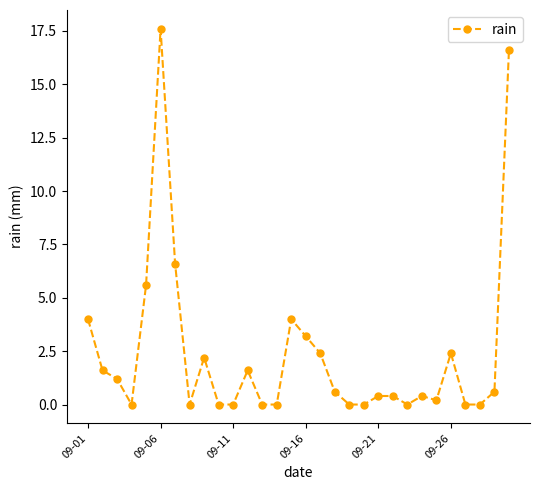

What is the greatest value displayed?

17.6